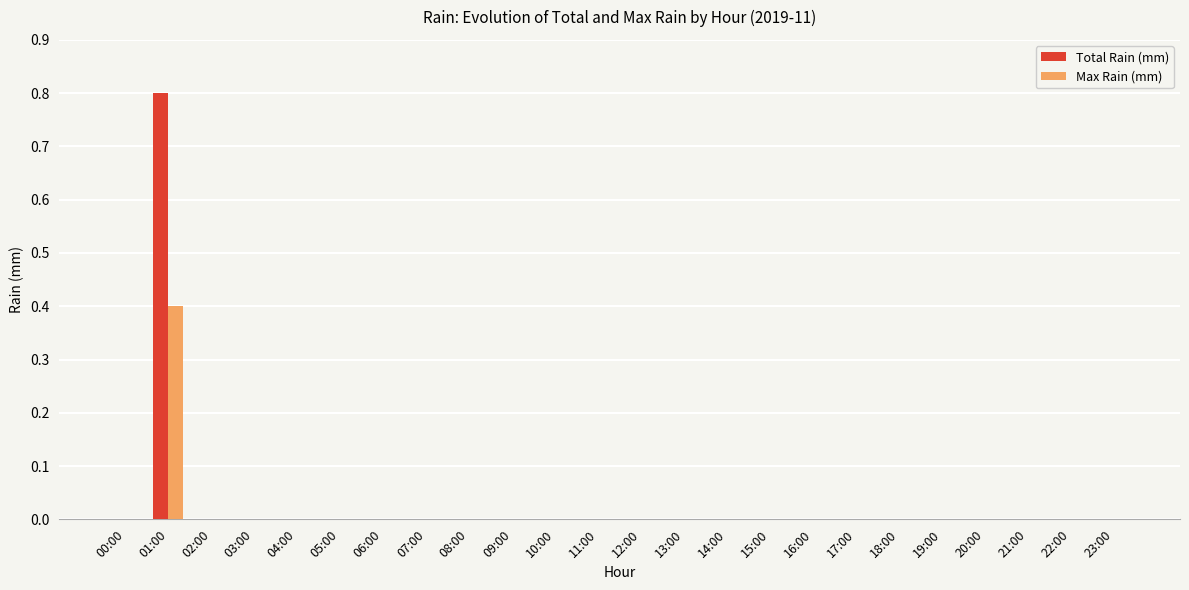

The value of Total Rain (mm) at 04:00 is 0.0. True or false?

True